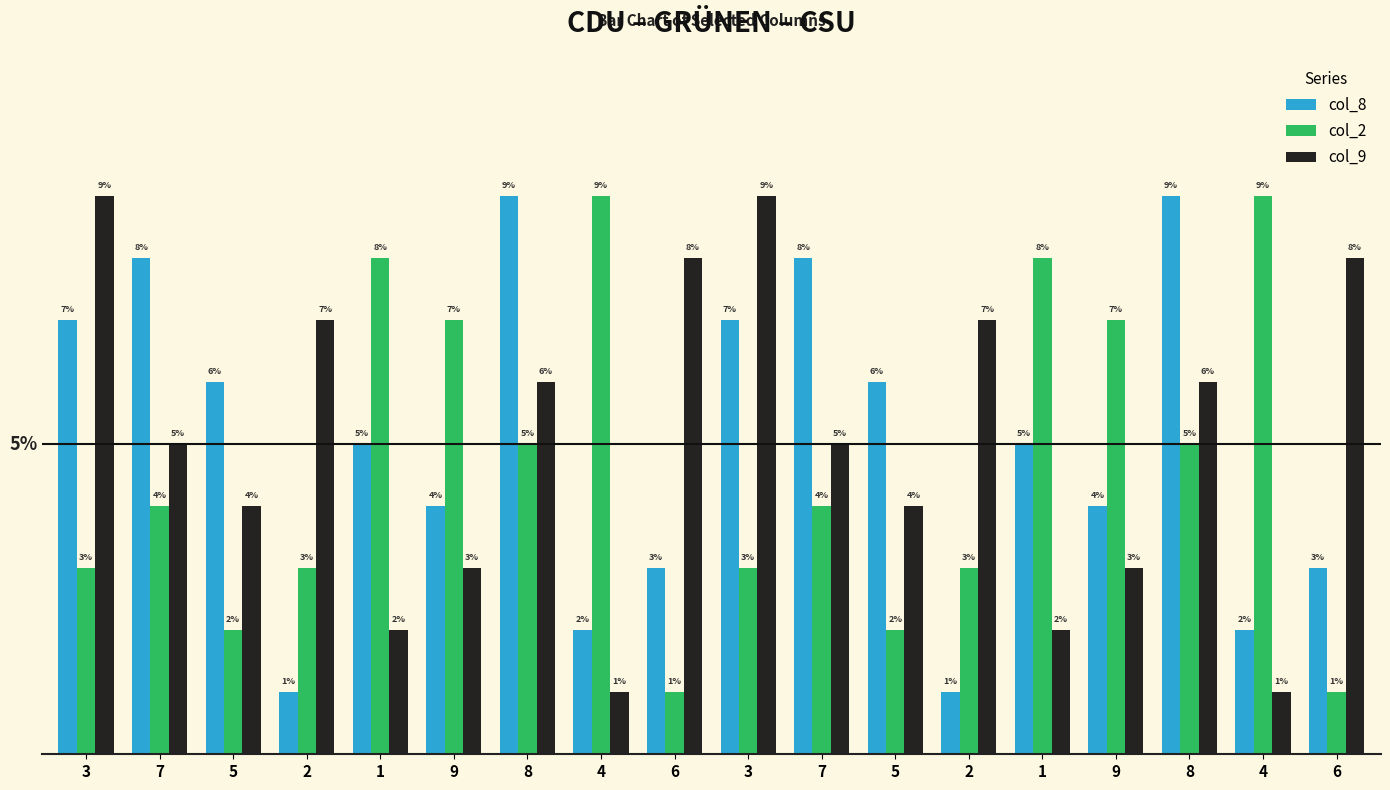

Are the bars horizontal?

No